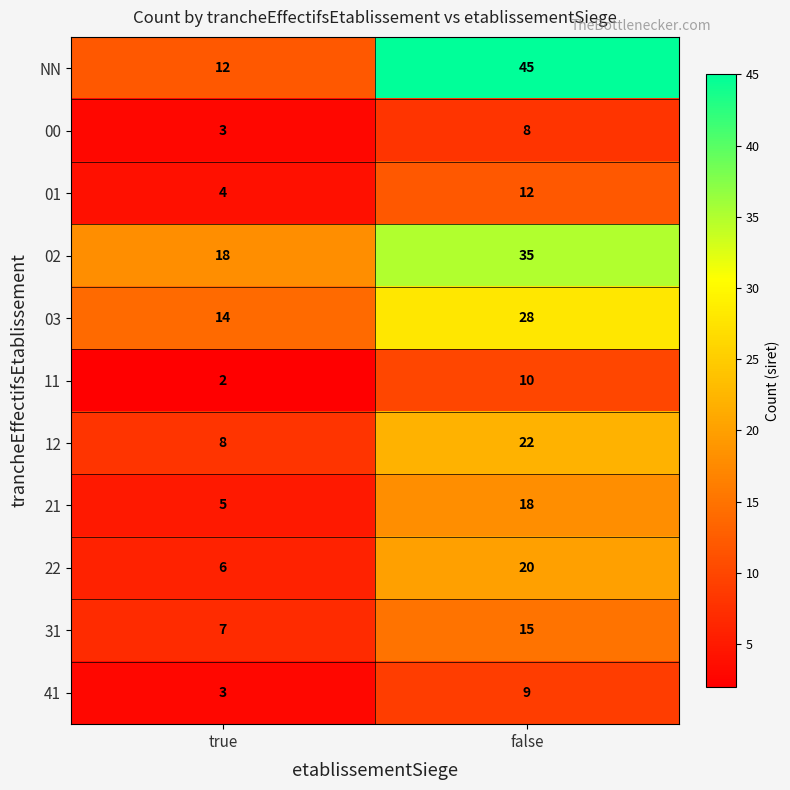

Which series has the widest spread of values?

NN